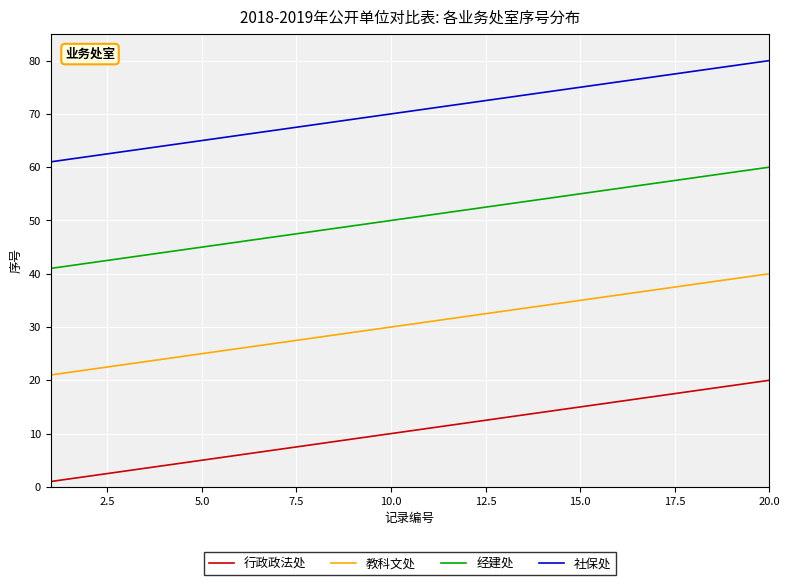

List the series in order of their peak value, lowest first.

行政政法处, 教科文处, 经建处, 社保处